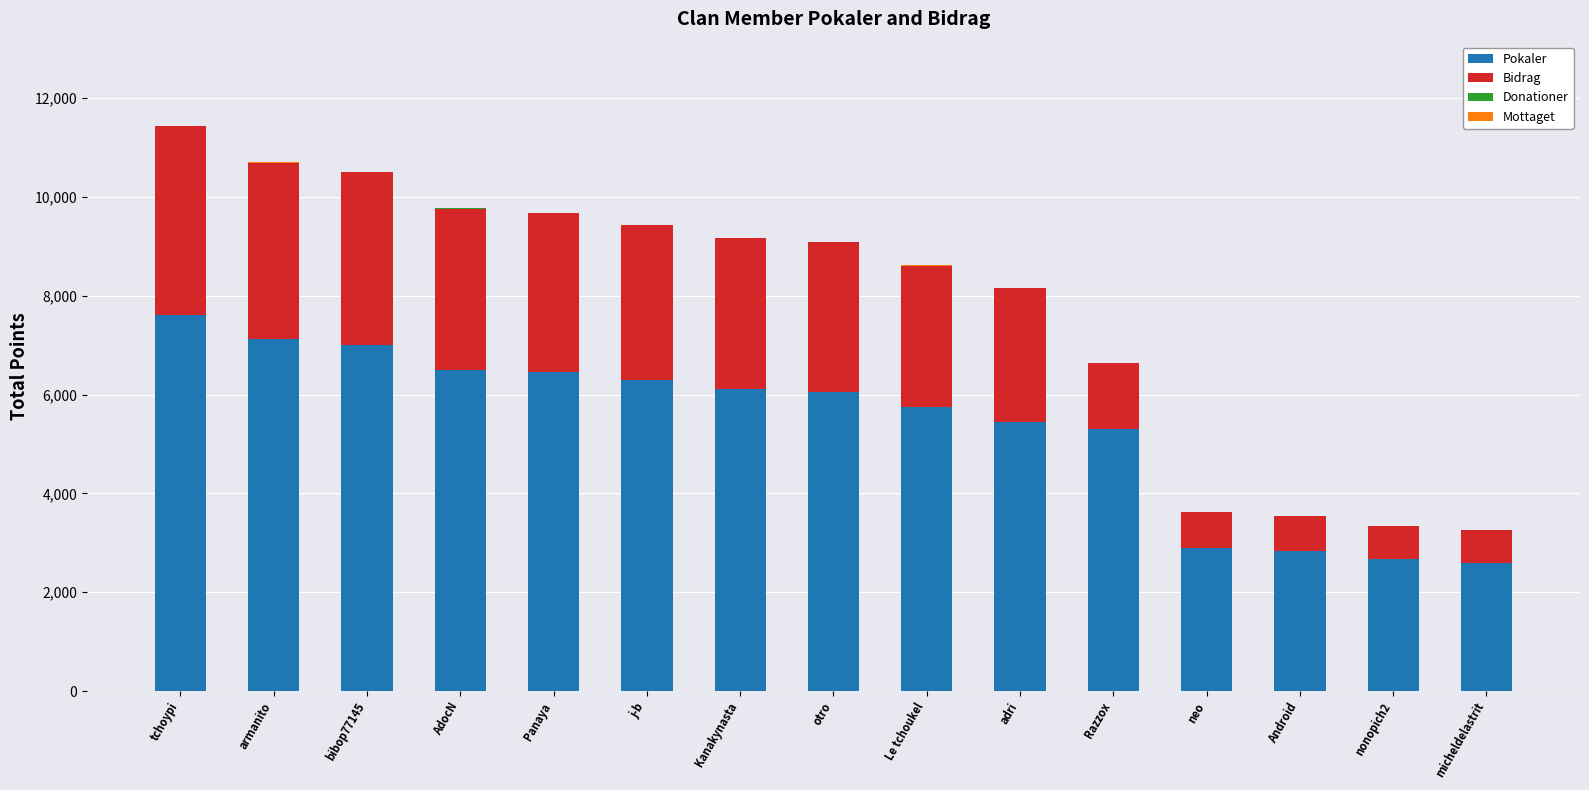

Does the chart contain stacked bars?

Yes